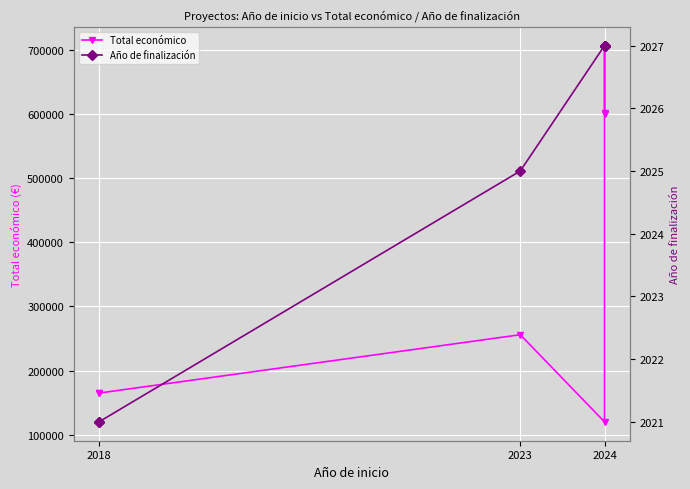

In Total económico, how many points are lower than both neighbors (excluding endpoints)?

1